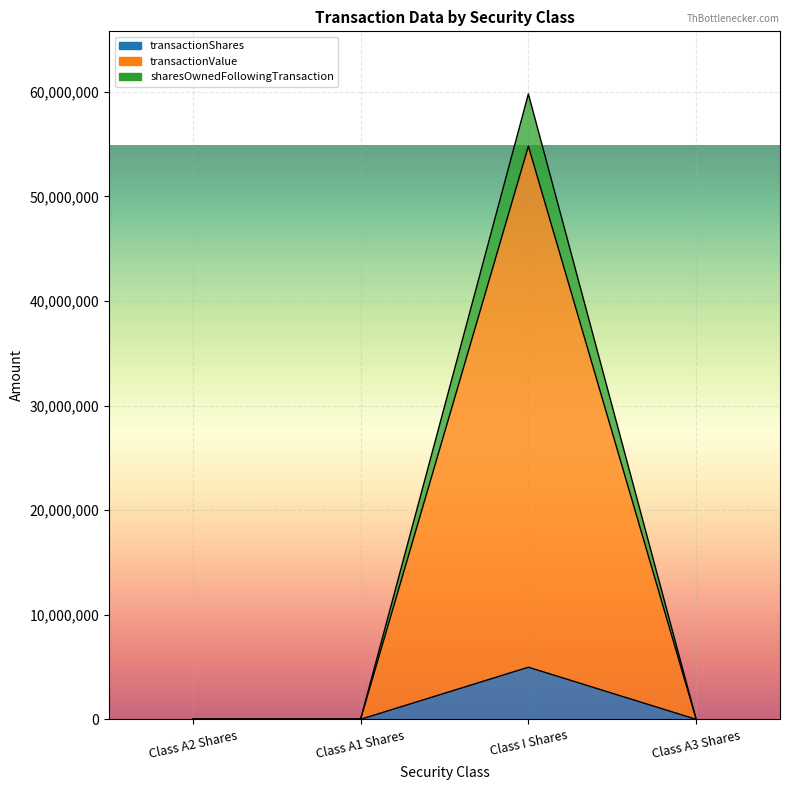

At how many categories does at least one series exceed 50336284?

1